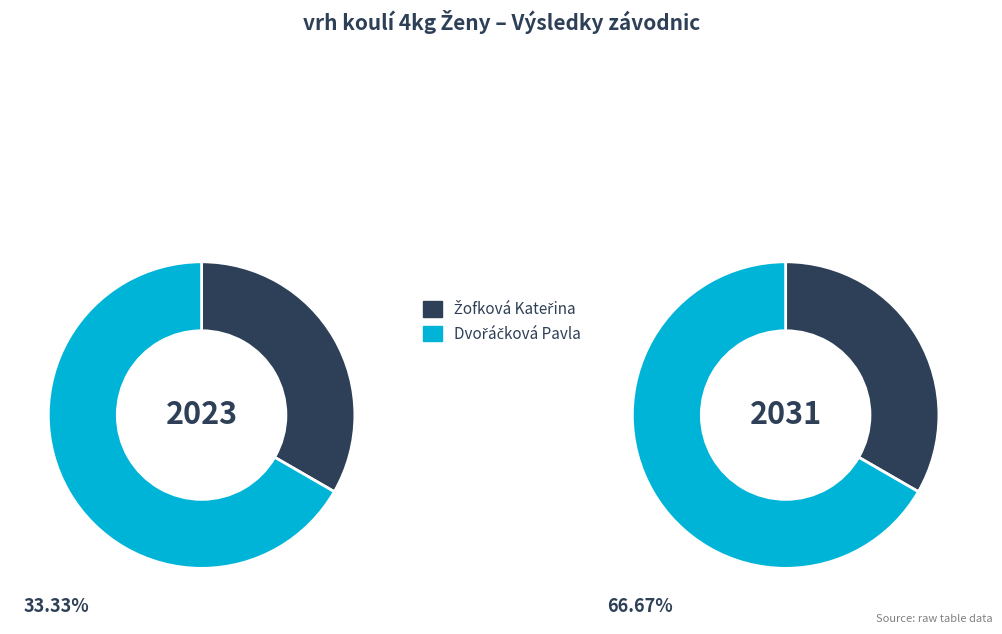

To the nearest percent, what portion does Žofková Kateřina represent?

33%